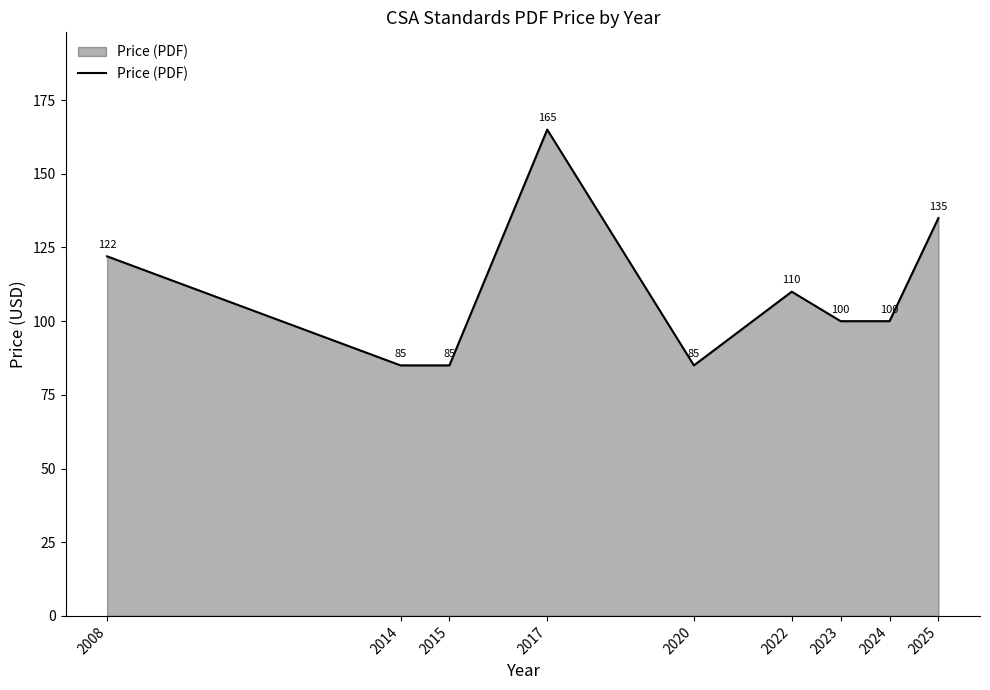

The value at 2025 is 135. True or false?

True